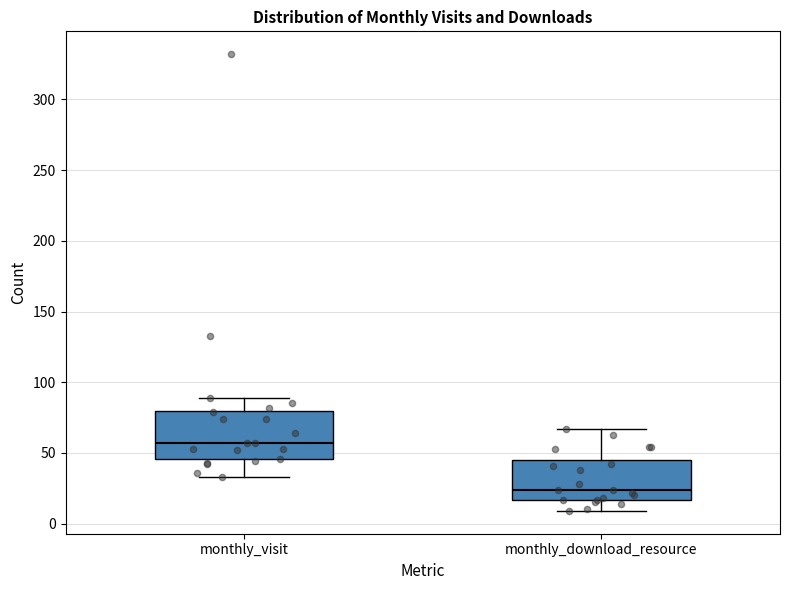

Where does the lower whisker of the box for monthly_download_resource end on the y-axis? The values are not printed on the chart, so give them approximately, as read against the axis.

10